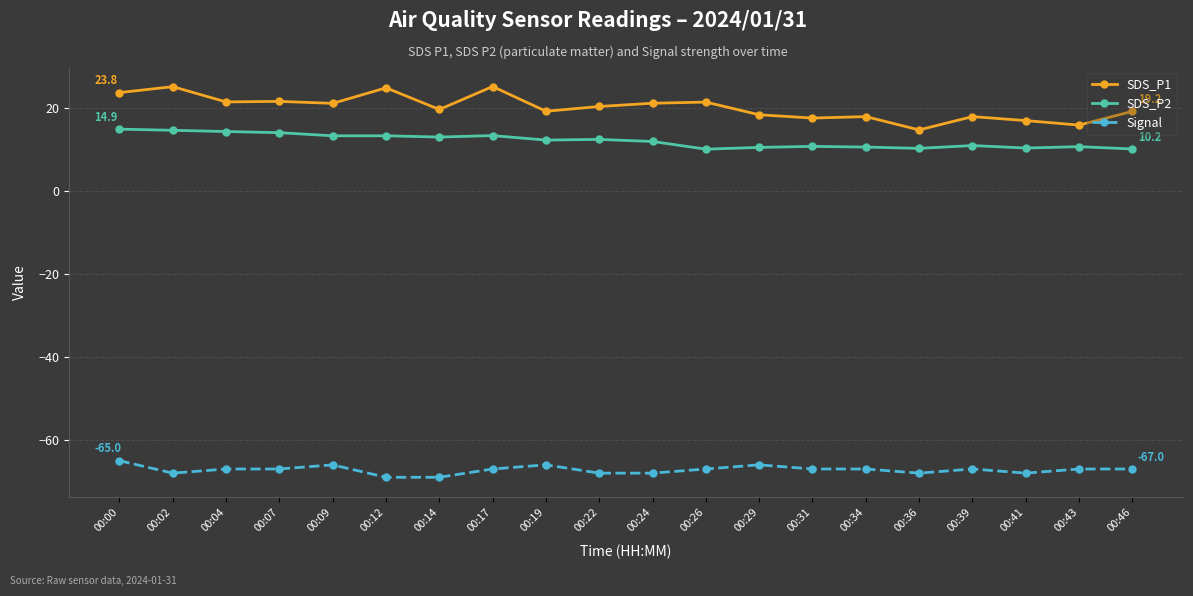

True or false: Signal and SDS_P2 intersect in this chart.

False